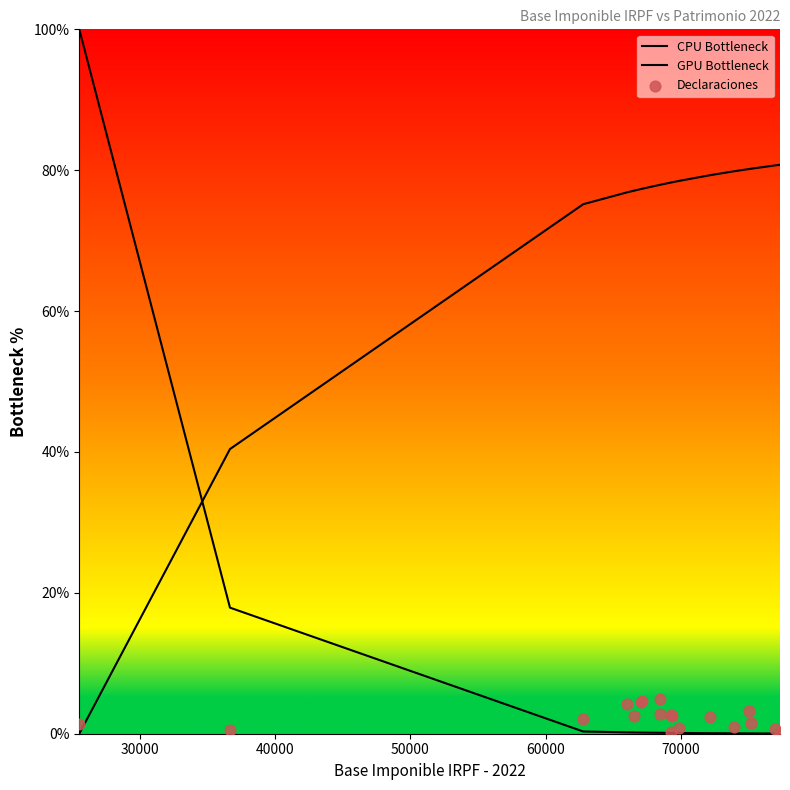

Which series contains the highest Y value?

CPU Bottleneck